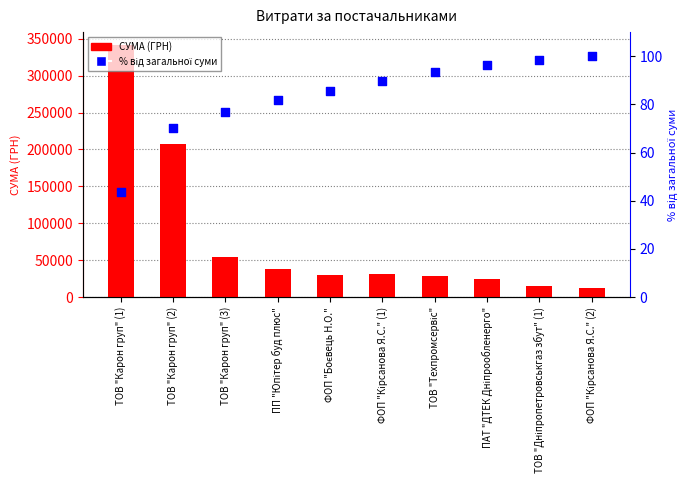

Which series has the widest spread of Y values?

СУМА (ГРН)